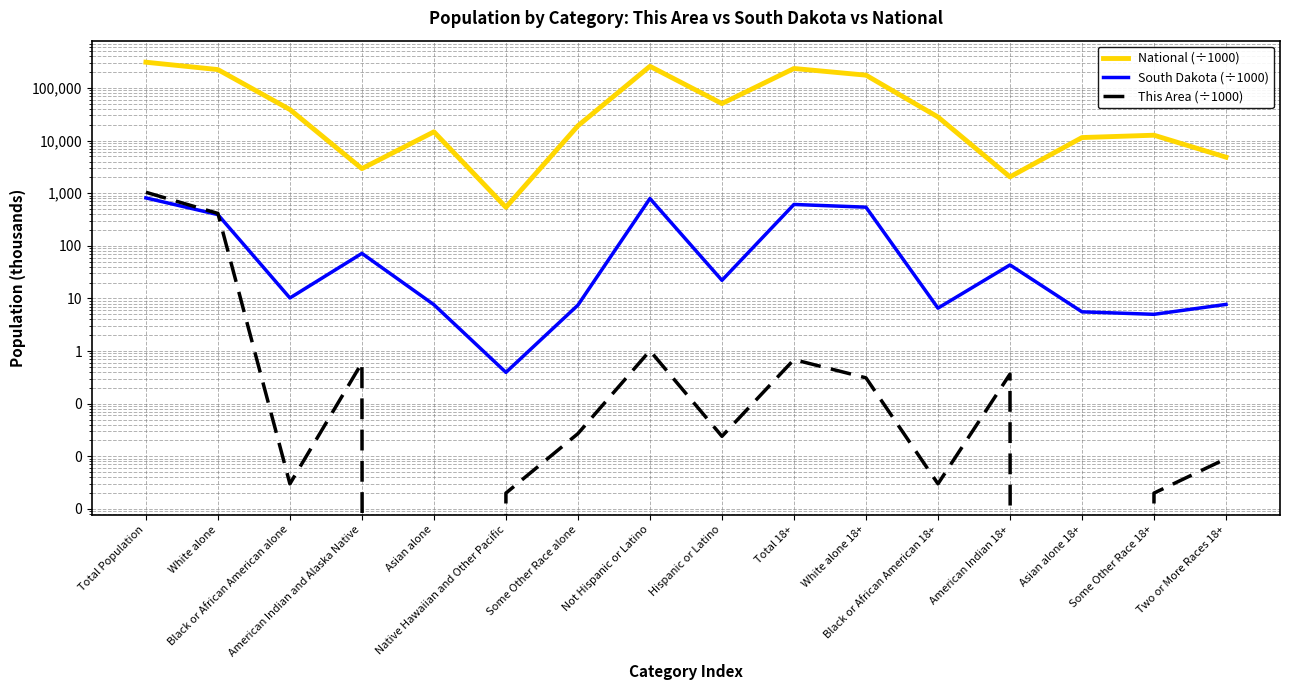

At which category is the sum across all series the highest?

Total Population